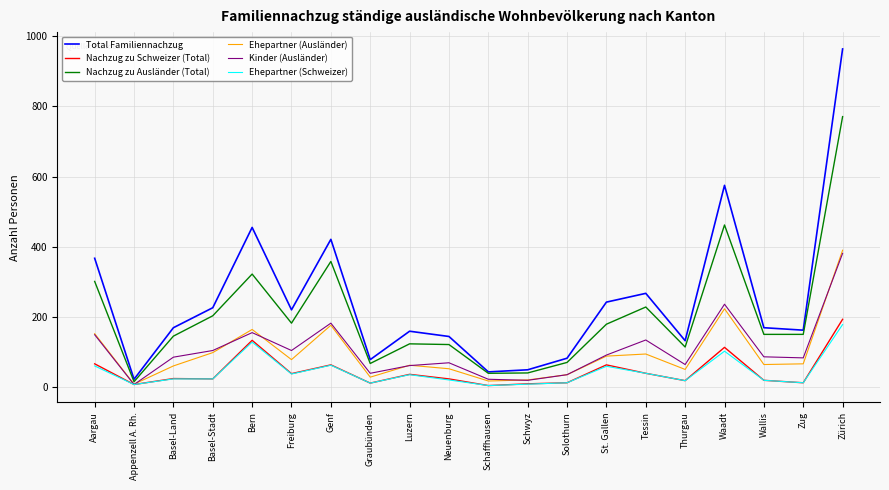

What is the total value across all series at Schwyz?

145